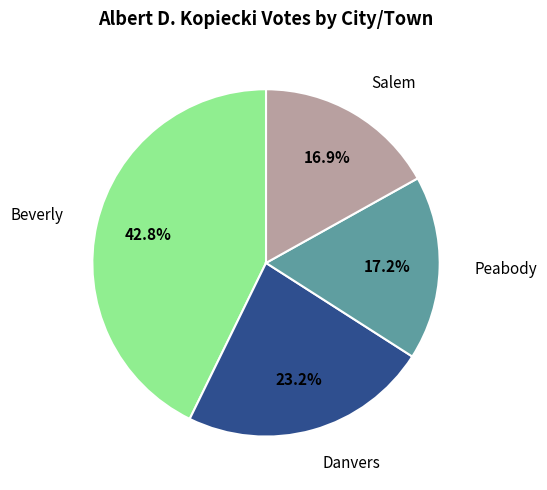

Is there any slice that represents more than half of the pie?

No